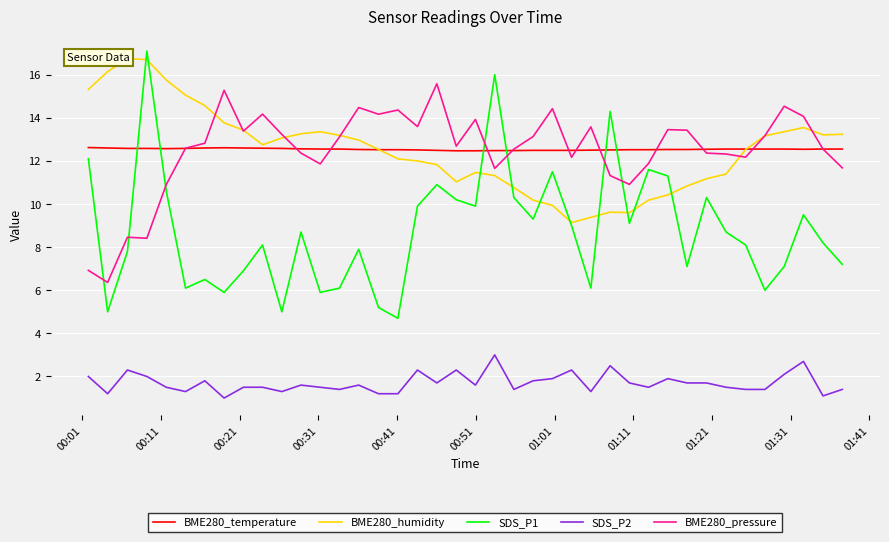

At how many categories does at least one series exceed 10?

40